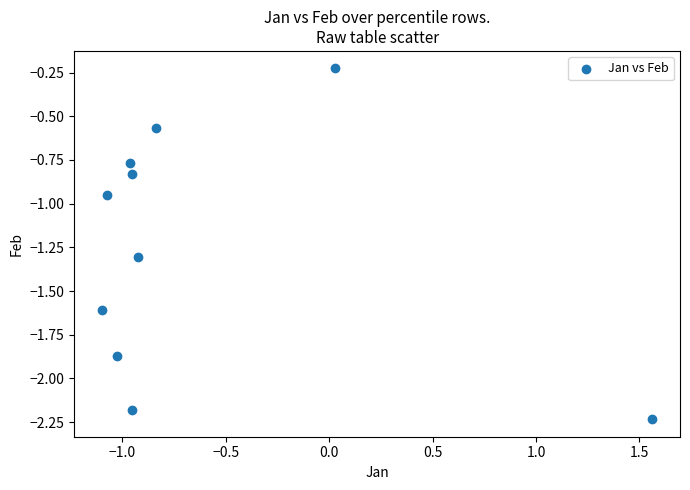

What is the average Y value?

-1.3